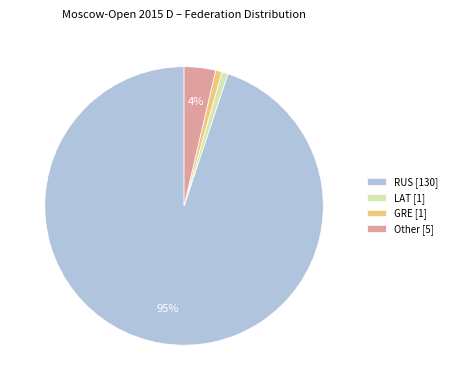

Which category accounts for the majority?

RUS